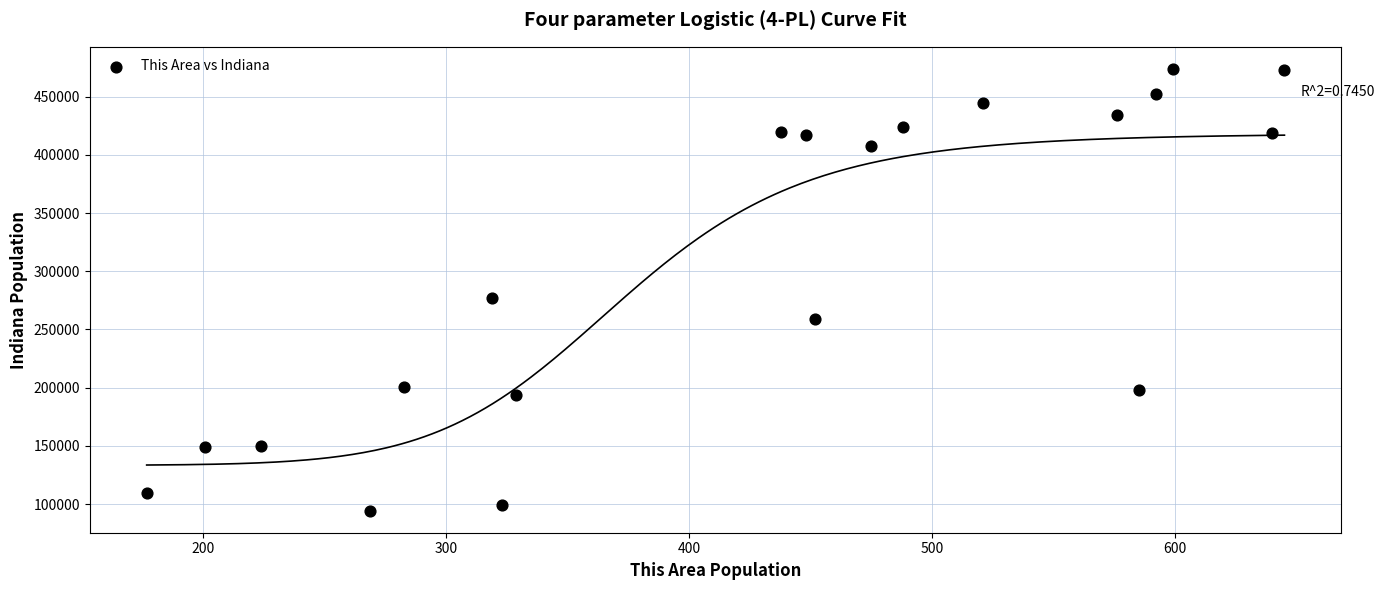

What Y value in the scatter plot is closest to 284129?

277231